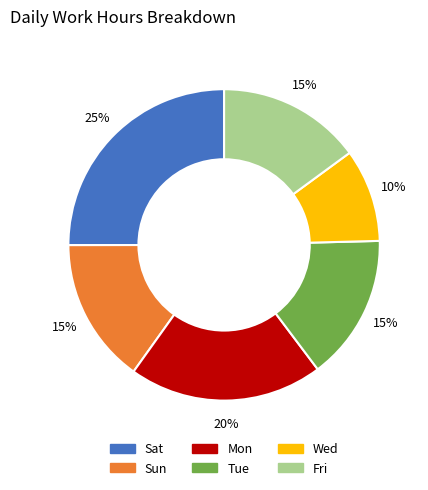

The Sun slice represents 6% of the pie. True or false?

False